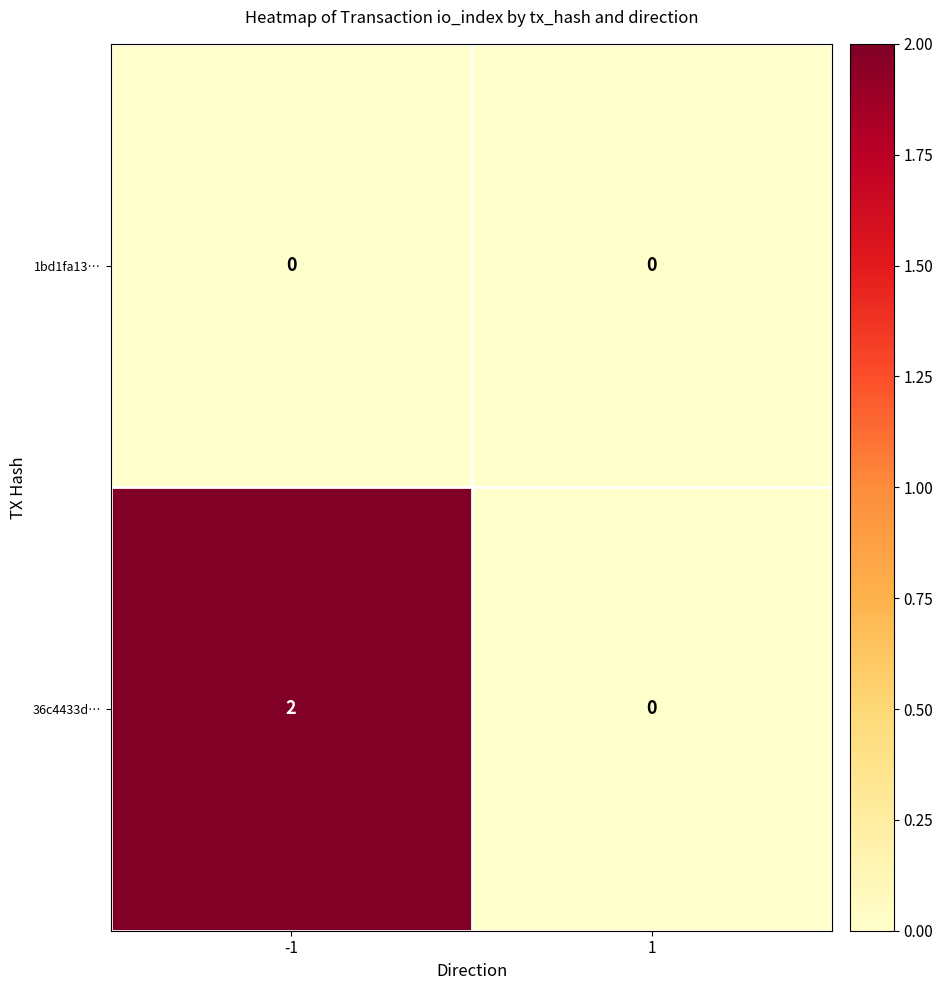

At -1, list the series in order from smallest to largest.

1bd1fa13…, 36c4433d…